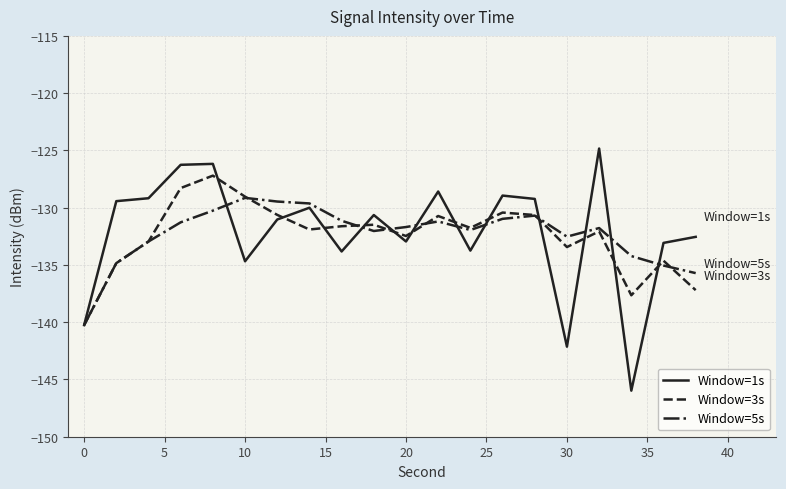

What is the smallest value displayed?

-146.0